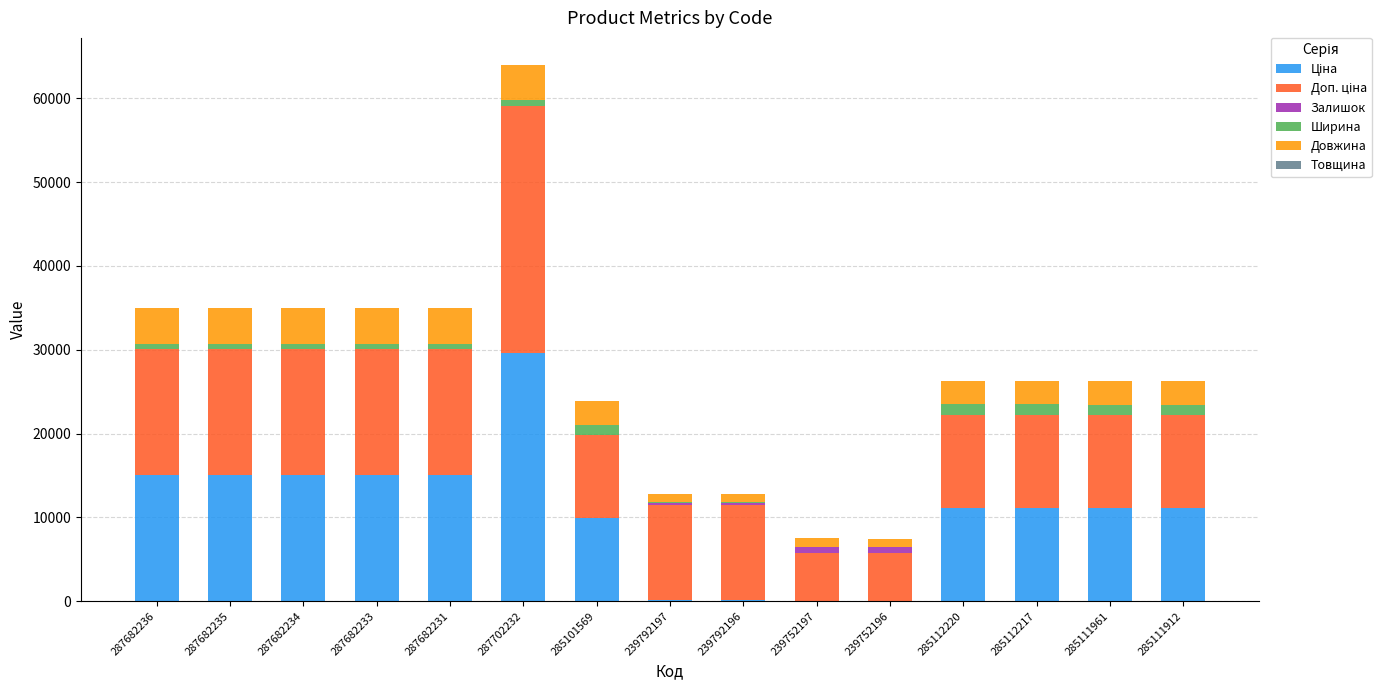

At which category is the sum across all series the highest?

287702232